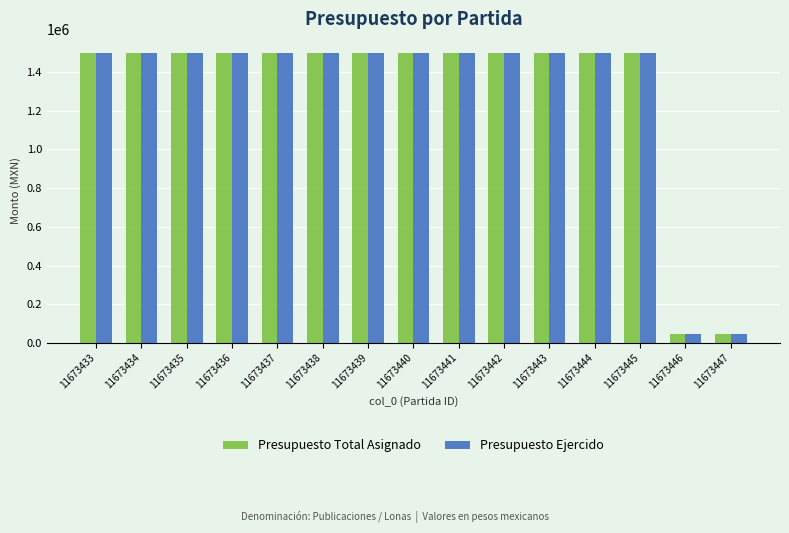

What is the highest value of the Presupuesto Total Asignado series?

1495681.6